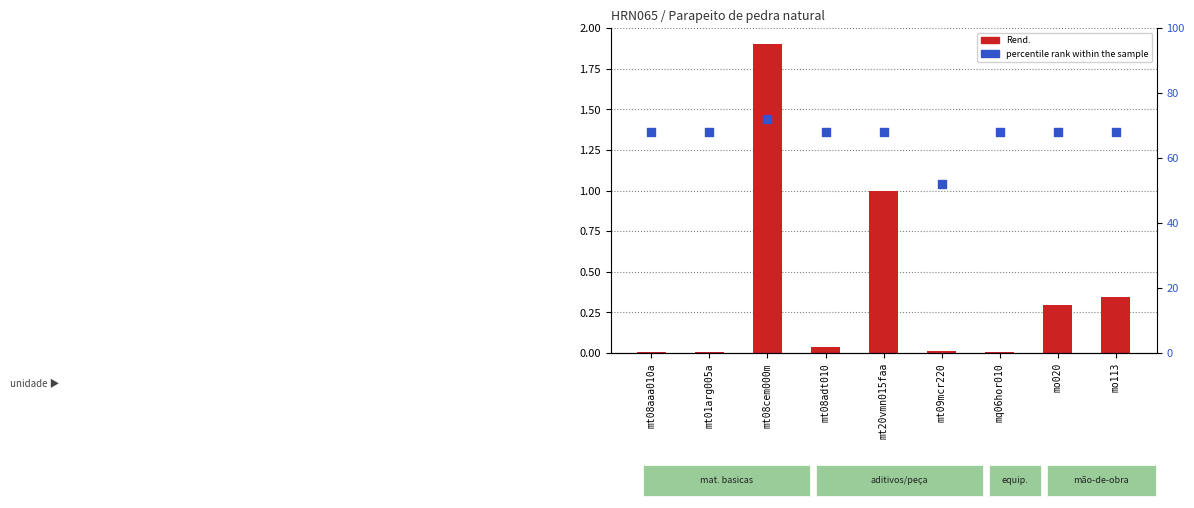

Which series has the largest total across all categories?

percentile rank within the sample